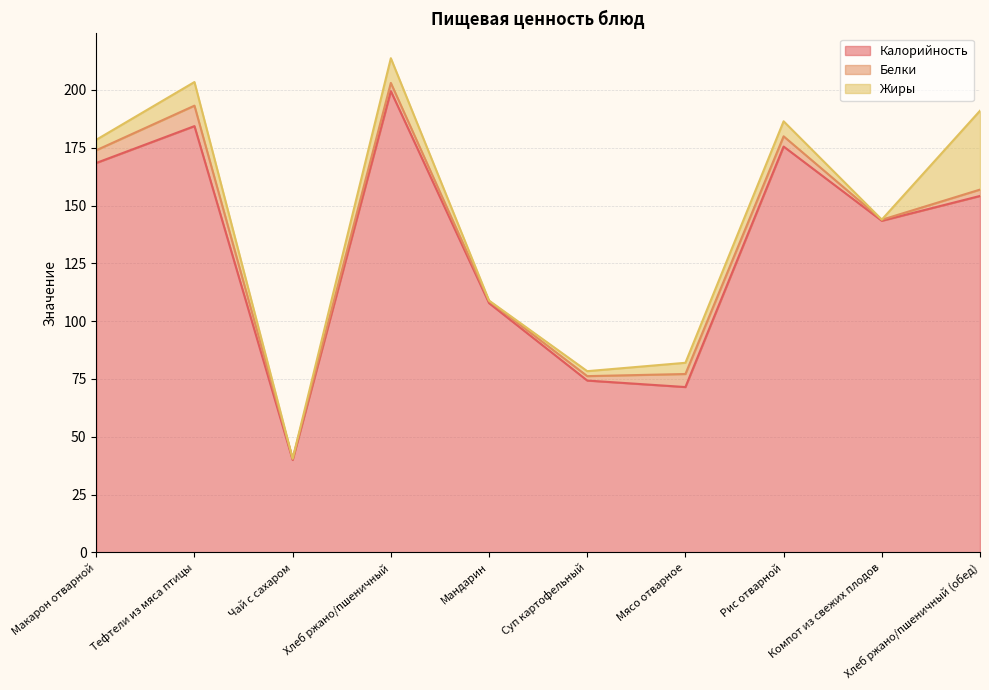

At how many categories does at least one series exceed 119?

6